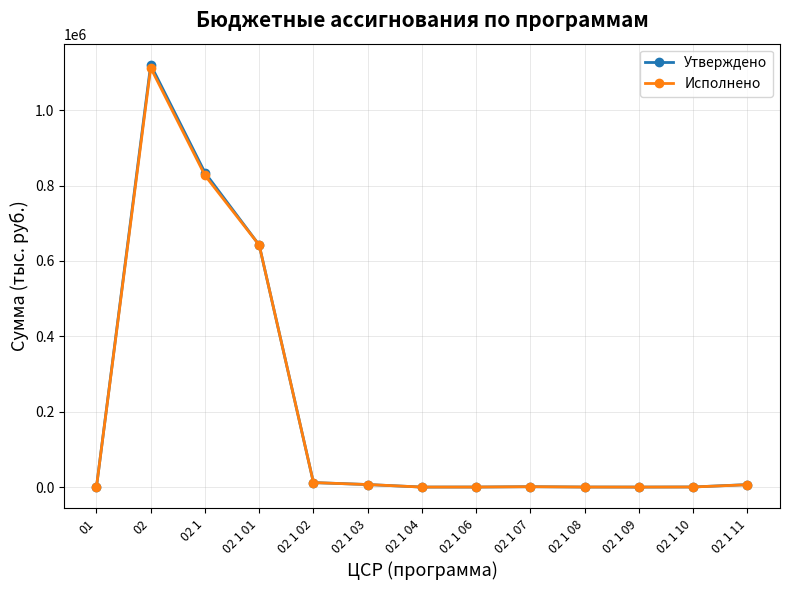

What is the difference between the highest and lowest values at 02?

8001.1